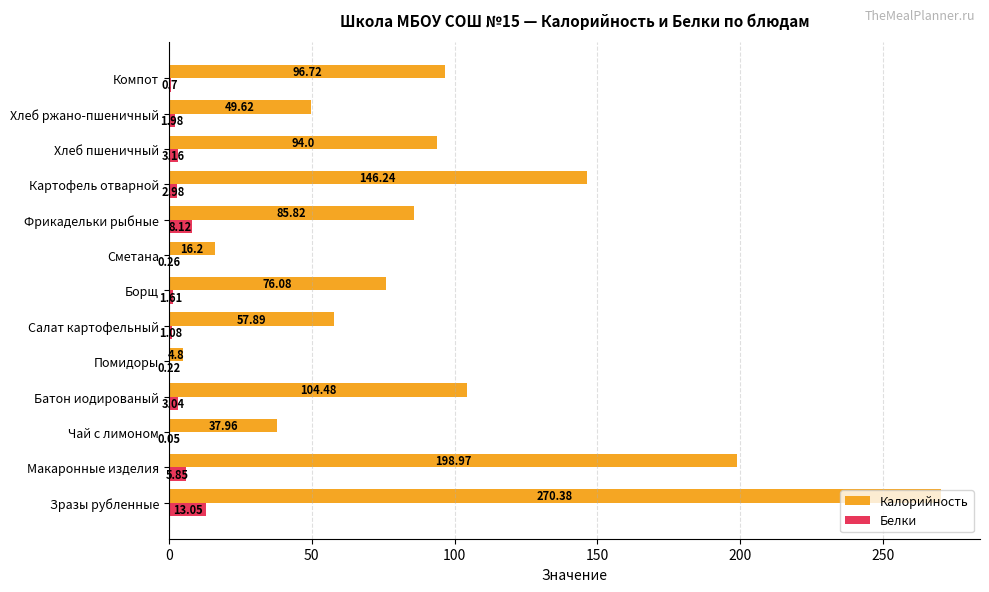

Is the value of Белки at Батон иодированый greater than the value of Калорийность at Макаронные изделия?

No